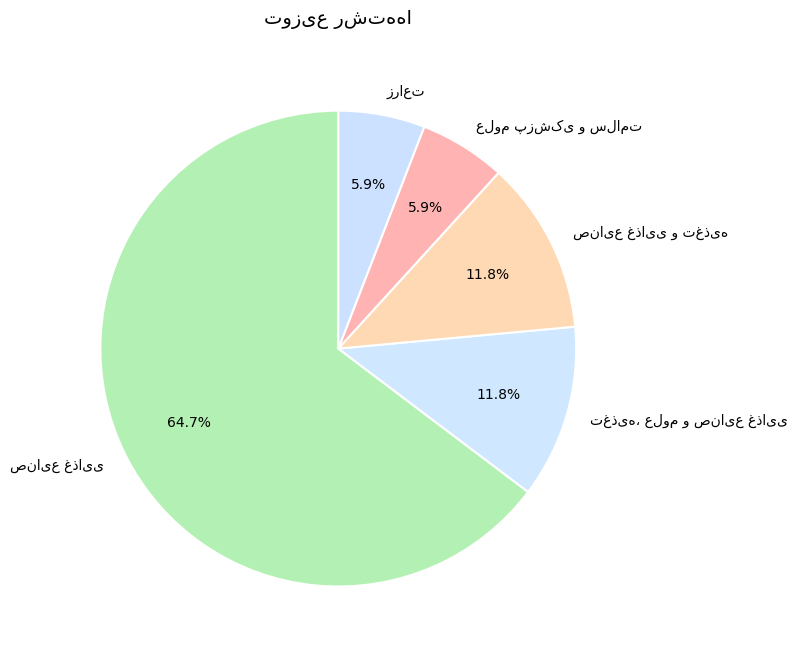

Count the number of slices in the pie.

5